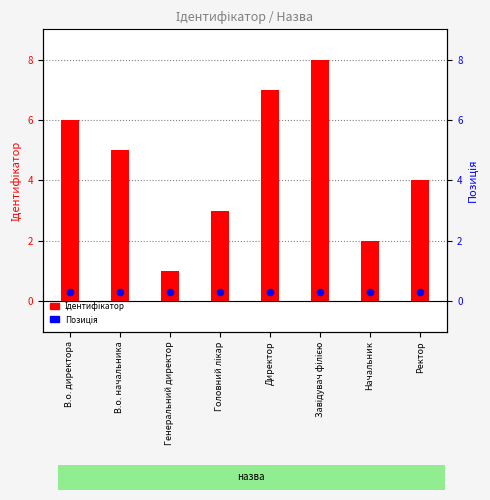

What are all the series names shown in the legend?

Ідентифікатор, Позиція